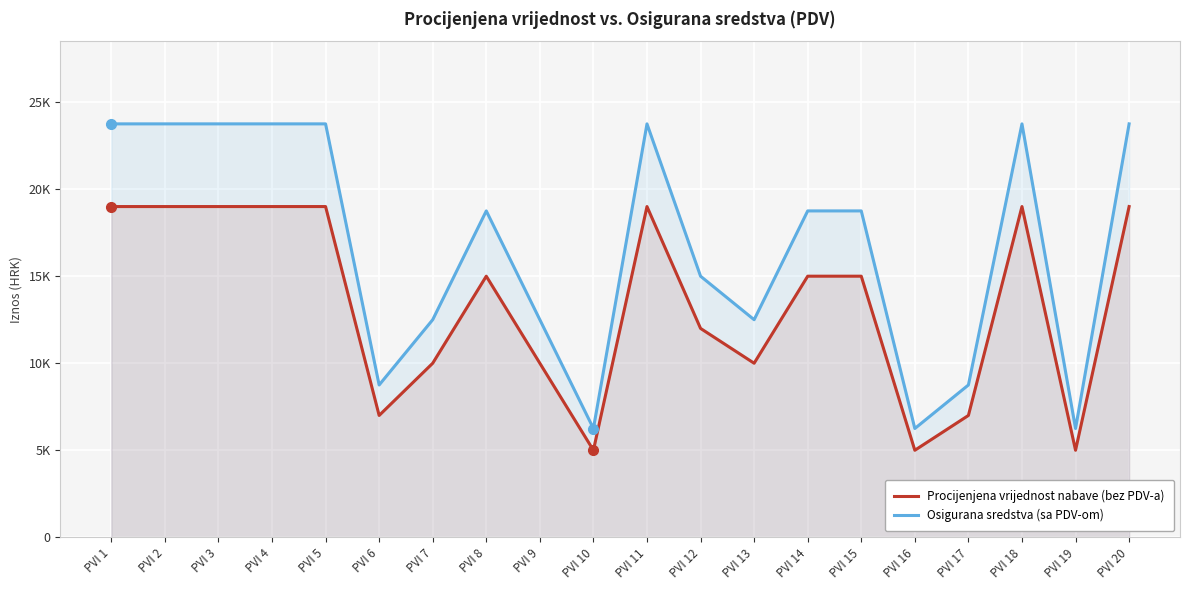

True or false: Procijenjena vrijednost nabave (bez PDV-a) and Osigurana sredstva (sa PDV-om) cross at least once.

False